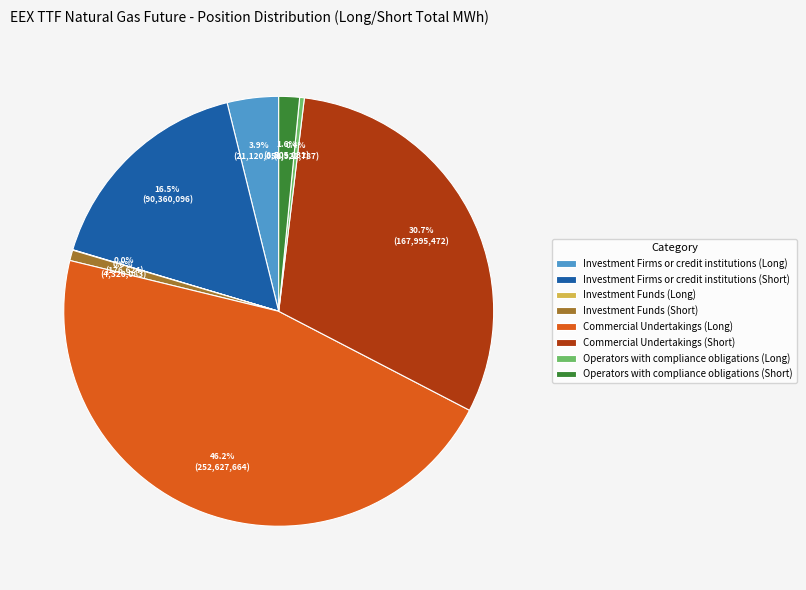

What percentage is the Commercial Undertakings (Short) slice, to the nearest percent?

31%